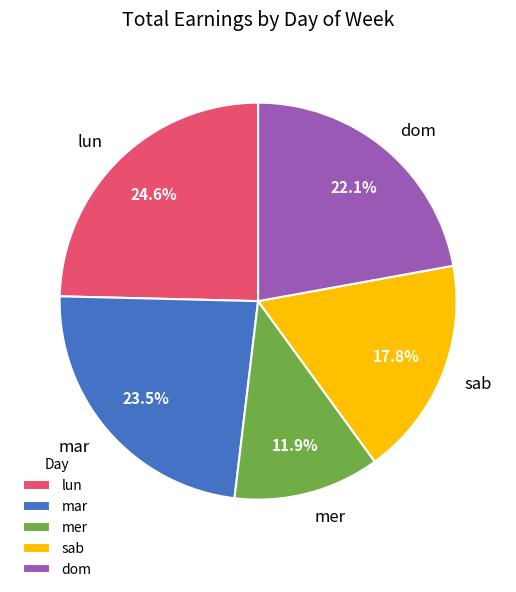

Which slice is the largest?

lun